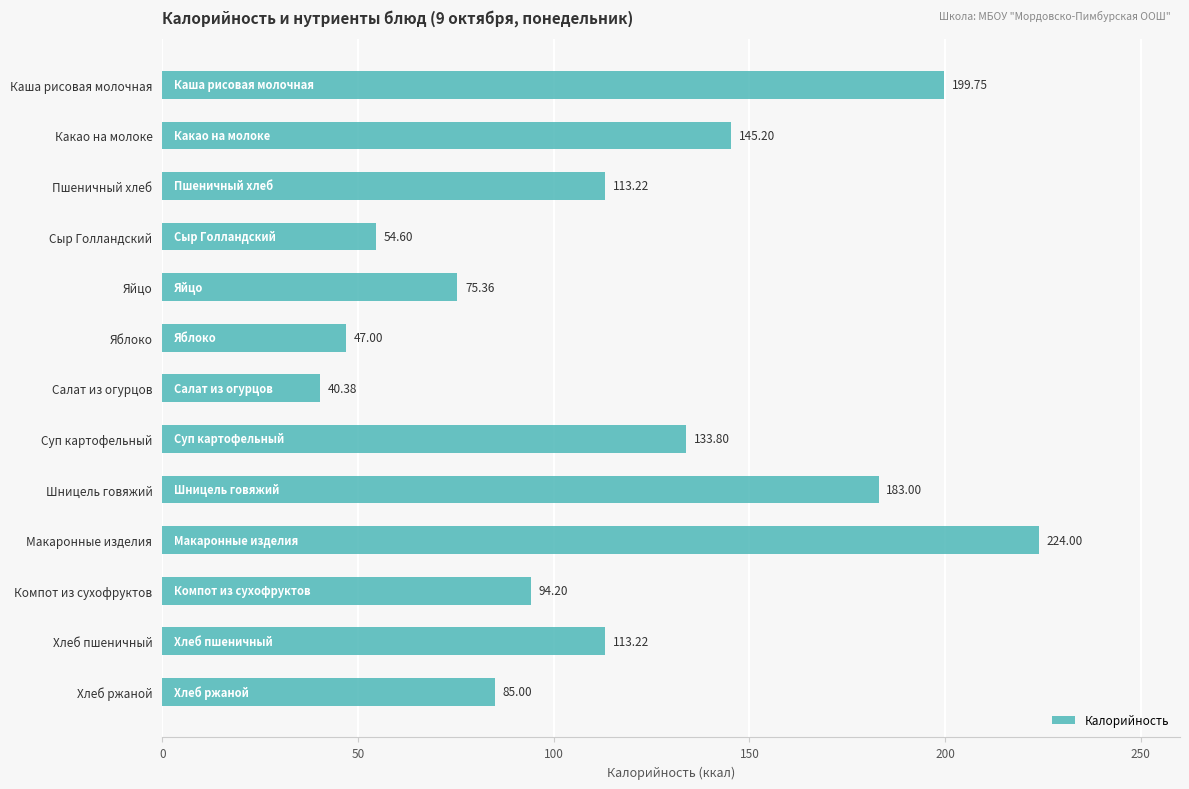

What is the label of the 4th bar from the bottom?

Макаронные изделия